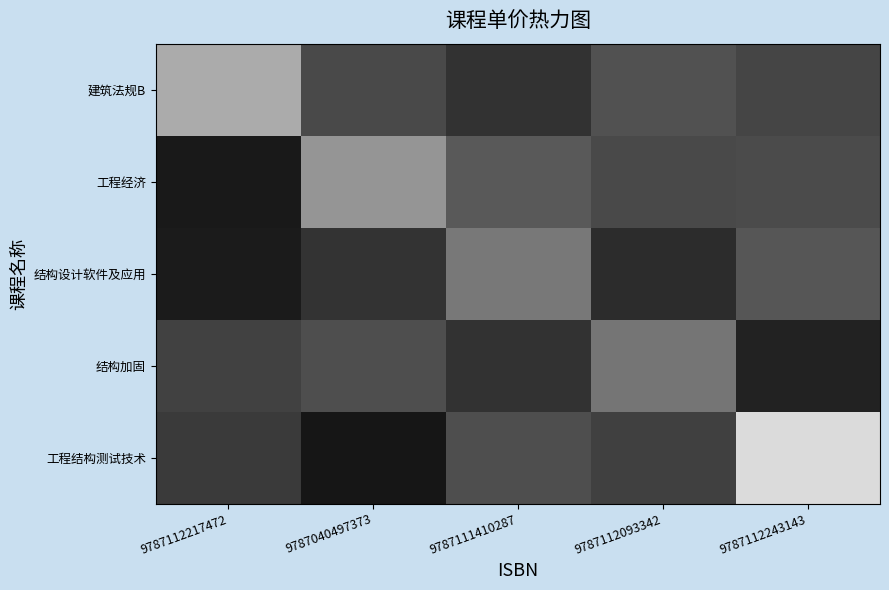

Which series has the largest range (max minus min)?

工程结构测试技术